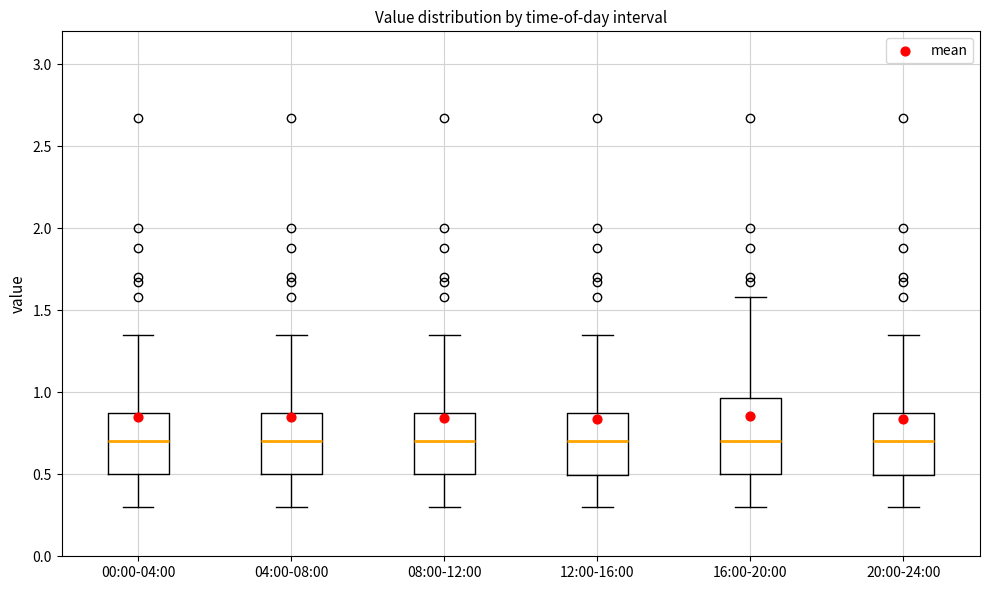

Where does the upper whisker of the box for 12:00-16:00 end on the y-axis? The values are not printed on the chart, so give them approximately, as read against the axis.

1.35